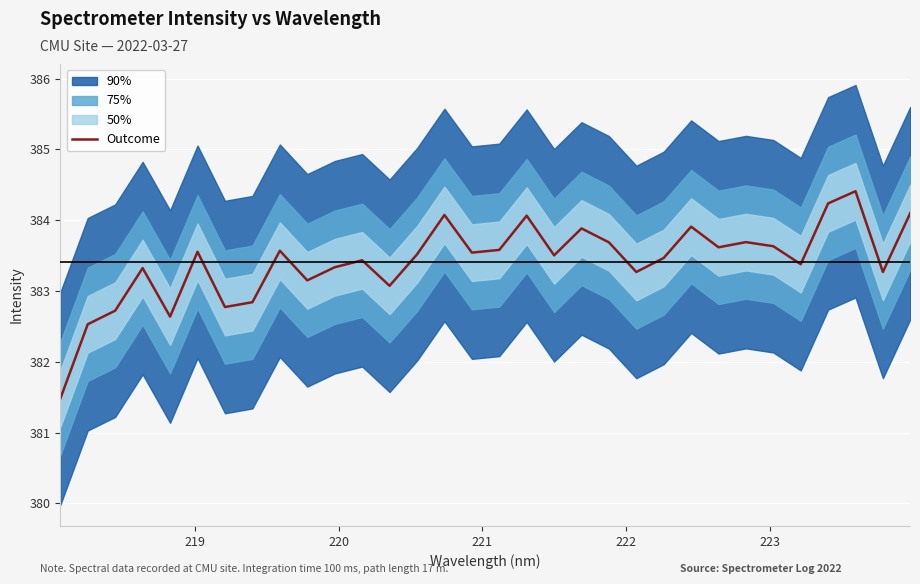

What is the maximum value for Outcome?

384.4